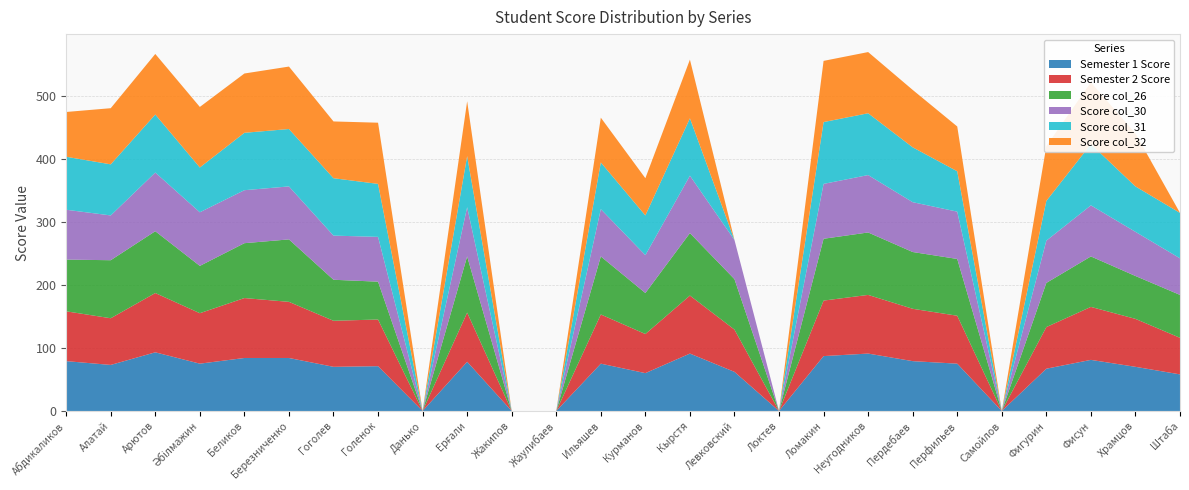

Reading left to right, list all the values displayed in this chart.

Semester 1 Score: Абдикаликов=79	Алатай=73	Арютов=93	Әбілмажин=75	Беликов=84	Березниченко=84	Гоголев=70	Голенок=71	Данько=0	Ерғали=78	Жакипов=0	Жаулибаев=0	Ильяшев=75	Курманов=60	Кырстя=91	Левковский=62	Локтев=0	Ломакин=87	Неугодников=91	Пердебаев=79	Перфильев=75	Самойлов=0	Фигурин=67	Фисун=81	Храмцов=70	Штаба=58
Semester 2 Score: Абдикаликов=79	Алатай=74	Арютов=94	Әбілмажин=80	Беликов=95	Березниченко=89	Гоголев=73	Голенок=74	Данько=0	Ерғали=78	Жакипов=0	Жаулибаев=0	Ильяшев=78	Курманов=62	Кырстя=92	Левковский=67	Локтев=0	Ломакин=88	Неугодников=93	Пердебаев=83	Перфильев=76	Самойлов=0	Фигурин=66	Фисун=84	Храмцов=76	Штаба=58
Score col_26: Абдикаликов=82	Алатай=92	Арютов=98	Әбілмажин=75	Беликов=87	Березниченко=99	Гоголев=65	Голенок=60	Данько=0	Ерғали=89	Жакипов=0	Жаулибаев=0	Ильяшев=92	Курманов=65	Кырстя=99	Левковский=80	Локтев=0	Ломакин=98	Неугодников=99	Пердебаев=90	Перфильев=90	Самойлов=0	Фигурин=70	Фисун=80	Храмцов=68	Штаба=68
Score col_30: Абдикаликов=79	Алатай=71	Арютов=93	Әбілмажин=85	Беликов=84	Березниченко=84	Гоголев=70	Голенок=71	Данько=0	Ерғали=78	Жакипов=0	Жаулибаев=0	Ильяшев=75	Курманов=60	Кырстя=91	Левковский=62	Локтев=0	Ломакин=87	Неугодников=91	Пердебаев=79	Перфильев=75	Самойлов=0	Фигурин=67	Фисун=81	Храмцов=70	Штаба=58
Score col_31: Абдикаликов=84	Алатай=81	Арютов=92	Әбілмажин=71	Беликов=91	Березниченко=91	Гоголев=91	Голенок=84	Данько=0	Ерғали=81	Жакипов=0	Жаулибаев=0	Ильяшев=74	Курманов=63	Кырстя=91	Левковский=0	Локтев=0	Ломакин=98	Неугодников=98	Пердебаев=87	Перфильев=64	Самойлов=0	Фигурин=63	Фисун=97	Храмцов=72	Штаба=72
Score col_32: Абдикаликов=71	Алатай=89	Арютов=96	Әбілмажин=96	Беликов=94	Березниченко=99	Гоголев=90	Голенок=97	Данько=0	Ерғали=87	Жакипов=0	Жаулибаев=0	Ильяшев=71	Курманов=59	Кырстя=93	Левковский=0	Локтев=0	Ломакин=97	Неугодников=97	Пердебаев=91	Перфильев=71	Самойлов=0	Фигурин=87	Фисун=98	Храмцов=84	Штаба=0